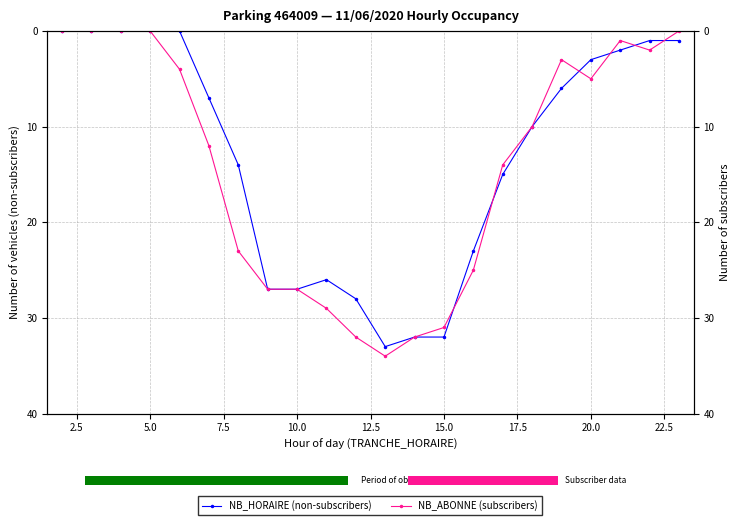

What is the average value of the NB_ABONNE (subscribers) series?

14